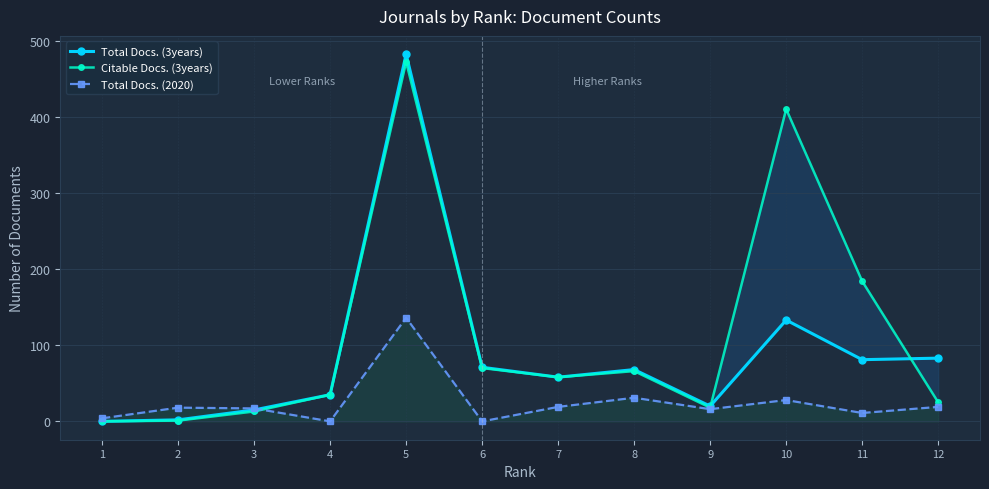

How many interior local valleys does the Citable Docs. (3years) series have?

2